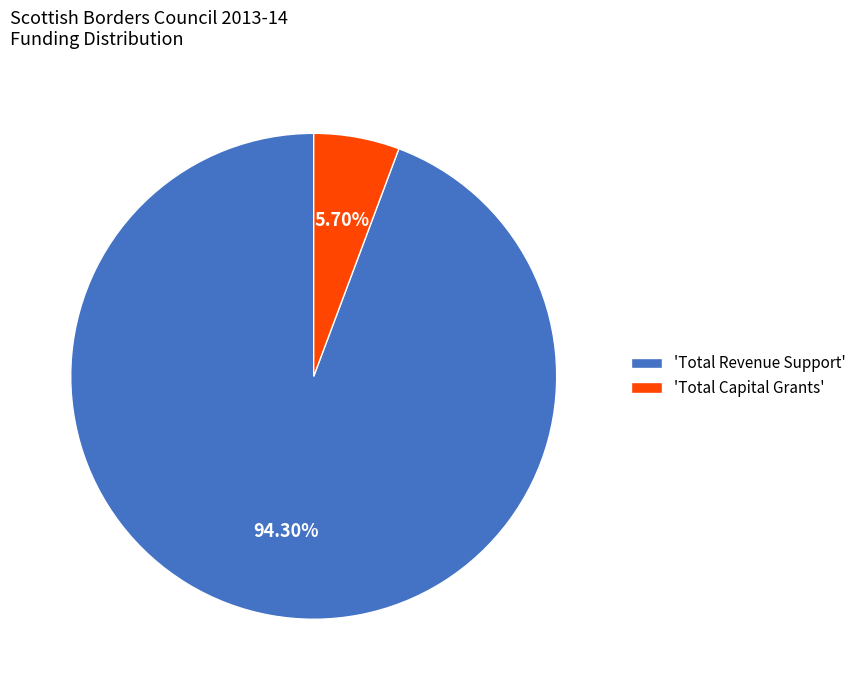

Count the number of slices in the pie.

2